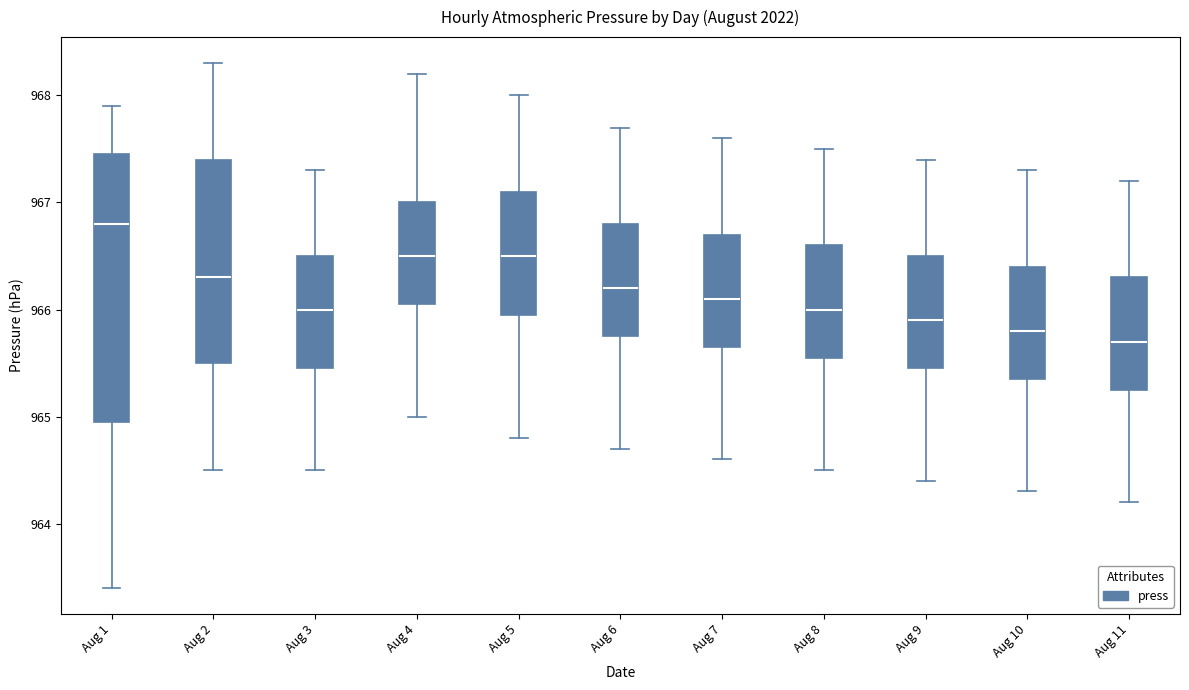

Reading left to right, read every box against the y-axis: the position of its median line, the range the box covers, and the ends of its whiskers. The values are not printed on the chart, so give them approximately, as read against the axis.

Aug 1: median 966.8, box 965.0 to 967.5, whiskers 963.4 to 967.9
Aug 2: median 966.3, box 965.5 to 967.4, whiskers 964.5 to 968.3
Aug 3: median 966.0, box 965.5 to 966.5, whiskers 964.5 to 967.3
Aug 4: median 966.5, box 966.1 to 967.0, whiskers 965.0 to 968.2
Aug 5: median 966.5, box 966.0 to 967.1, whiskers 964.8 to 968.0
Aug 6: median 966.2, box 965.8 to 966.8, whiskers 964.7 to 967.7
Aug 7: median 966.1, box 965.7 to 966.7, whiskers 964.6 to 967.6
Aug 8: median 966.0, box 965.6 to 966.6, whiskers 964.5 to 967.5
Aug 9: median 965.9, box 965.5 to 966.5, whiskers 964.4 to 967.4
Aug 10: median 965.8, box 965.4 to 966.4, whiskers 964.3 to 967.3
Aug 11: median 965.7, box 965.3 to 966.3, whiskers 964.2 to 967.2